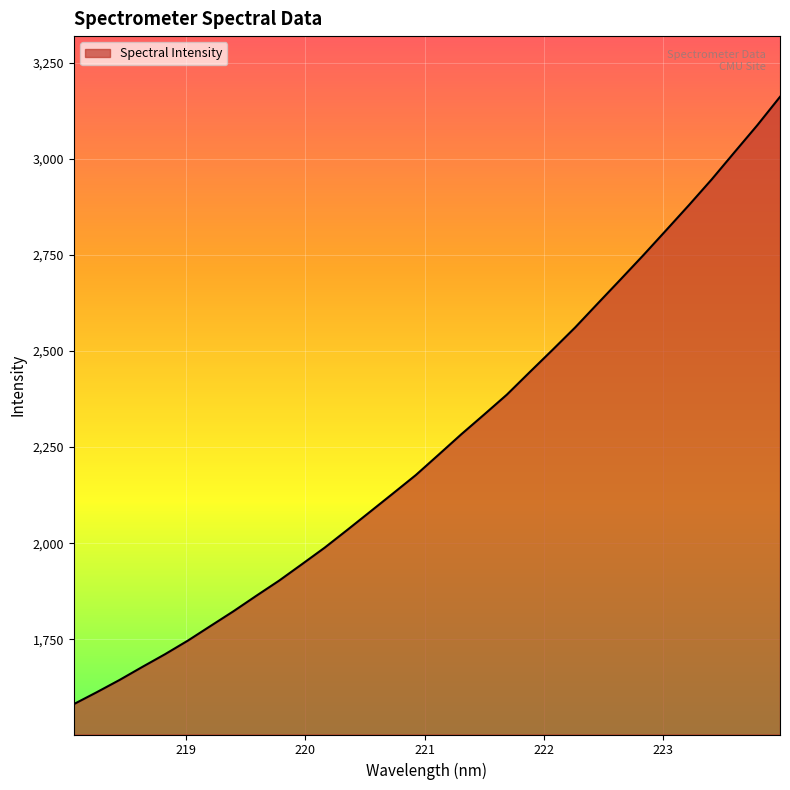

What is the difference between the maximum and minimum values?

1581.2